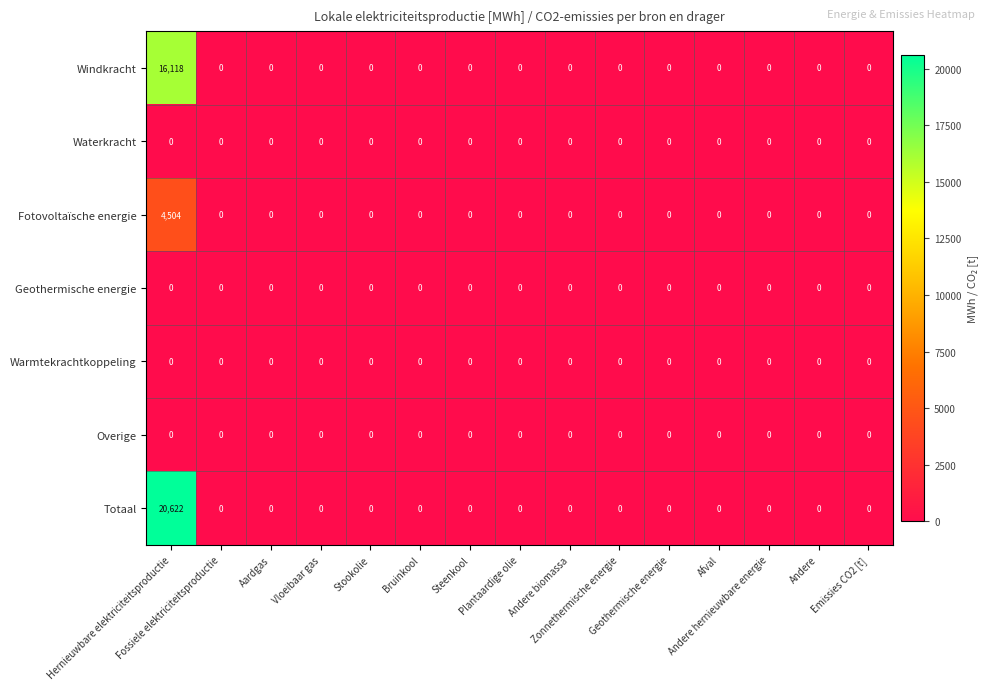

Which series has the largest total across all categories?

Totaal